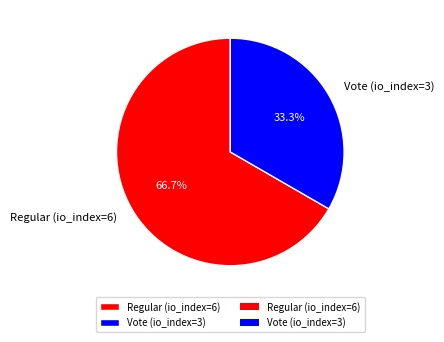

To the nearest percent, what percentage of the pie is Regular (io_index=6)?

67%